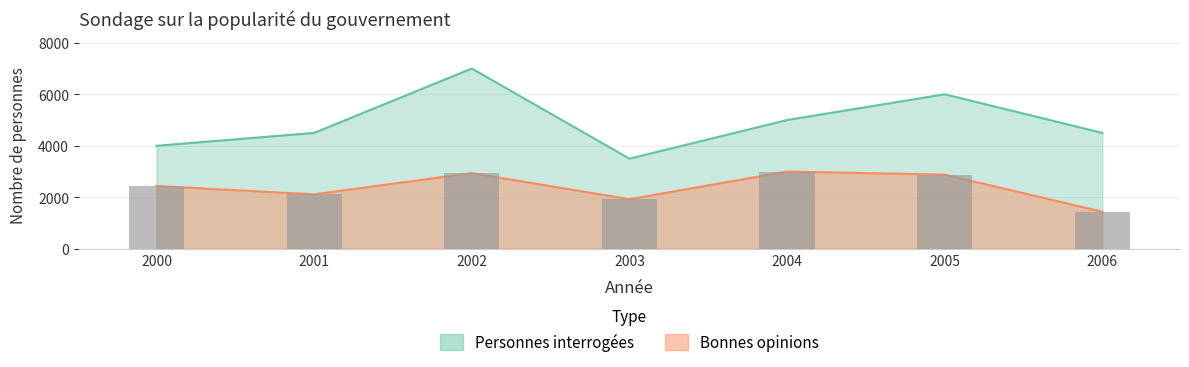

How many data points does each series have?

7